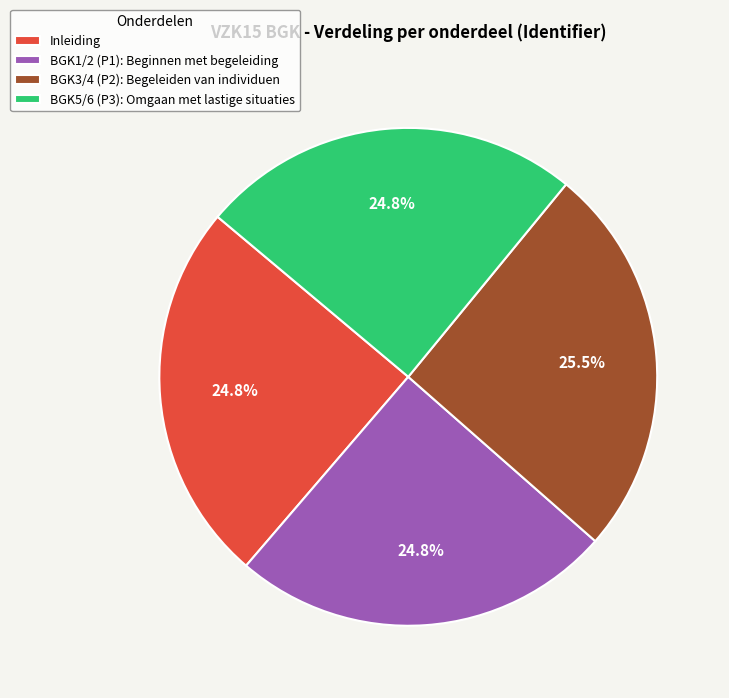

To the nearest percent, what is the average slice percentage?

25%